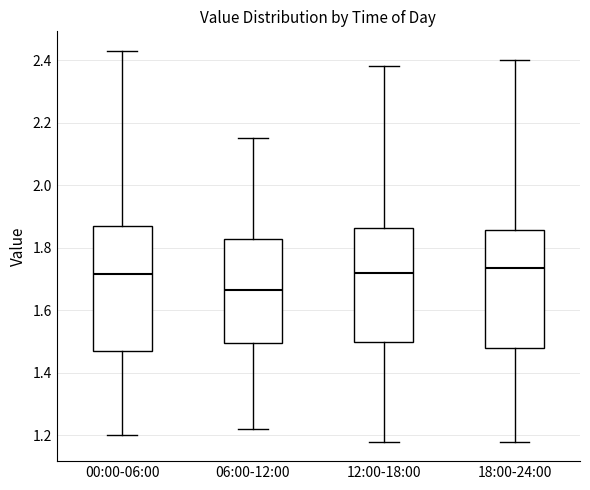

Which box has the lowest median line?

06:00-12:00